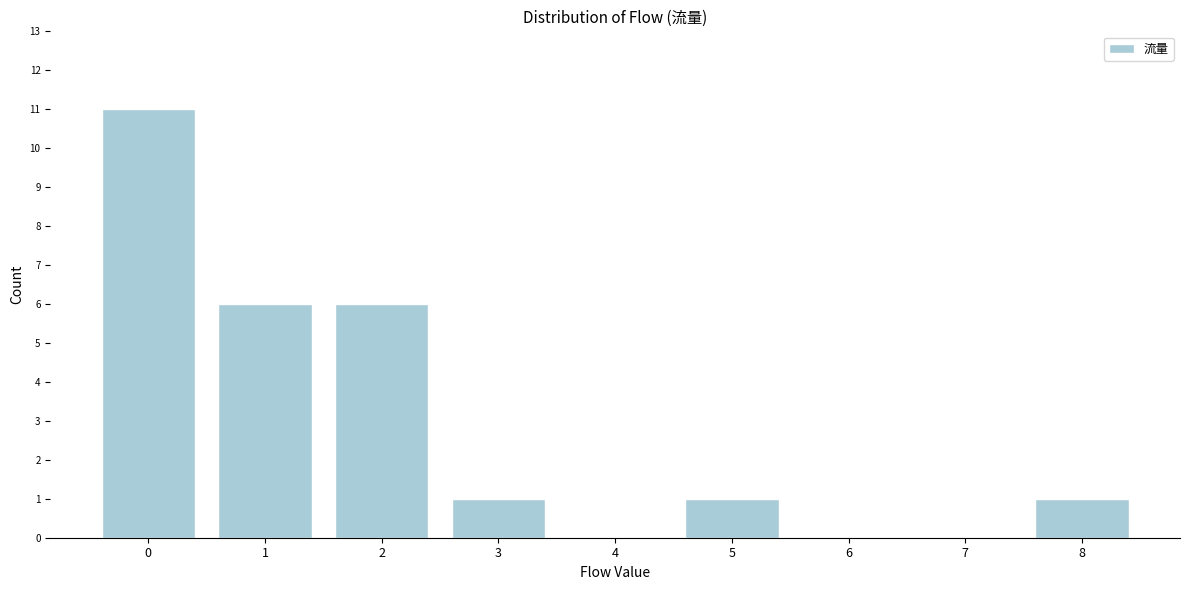

Reading left to right, transcribe all the data shown in this chart.

0=11	1=6	2=6	3=1	4=0	5=1	6=0	7=0	8=1